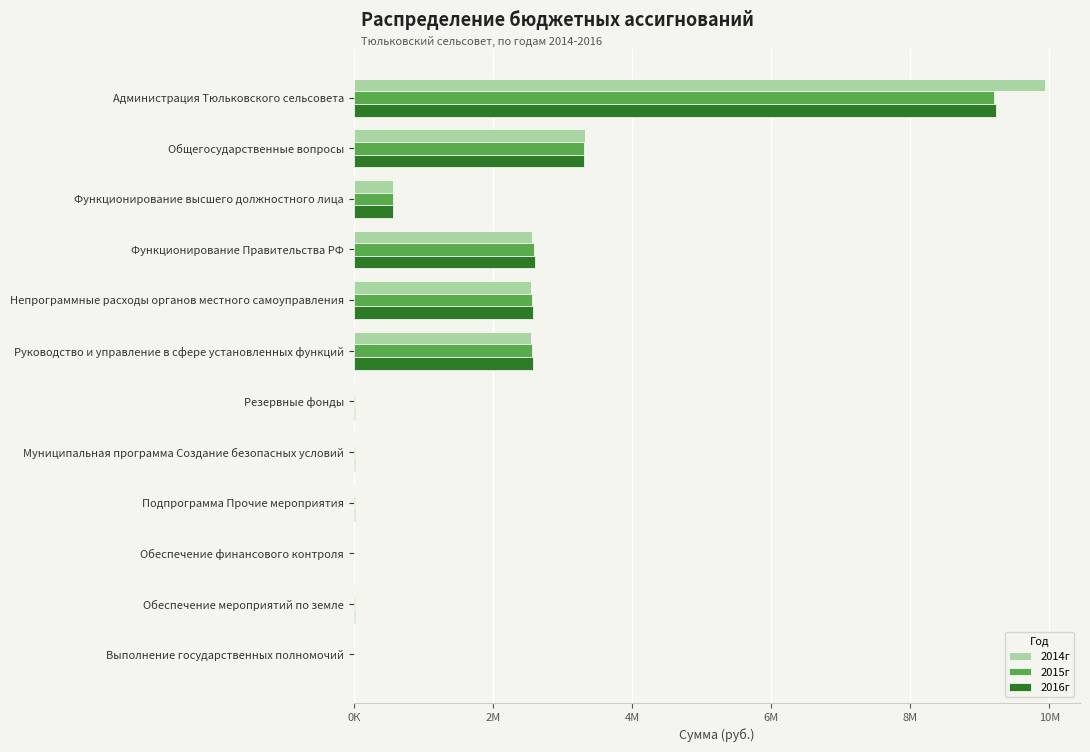

Rank the series by their maximum value, from lowest to highest.

2015г, 2016г, 2014г